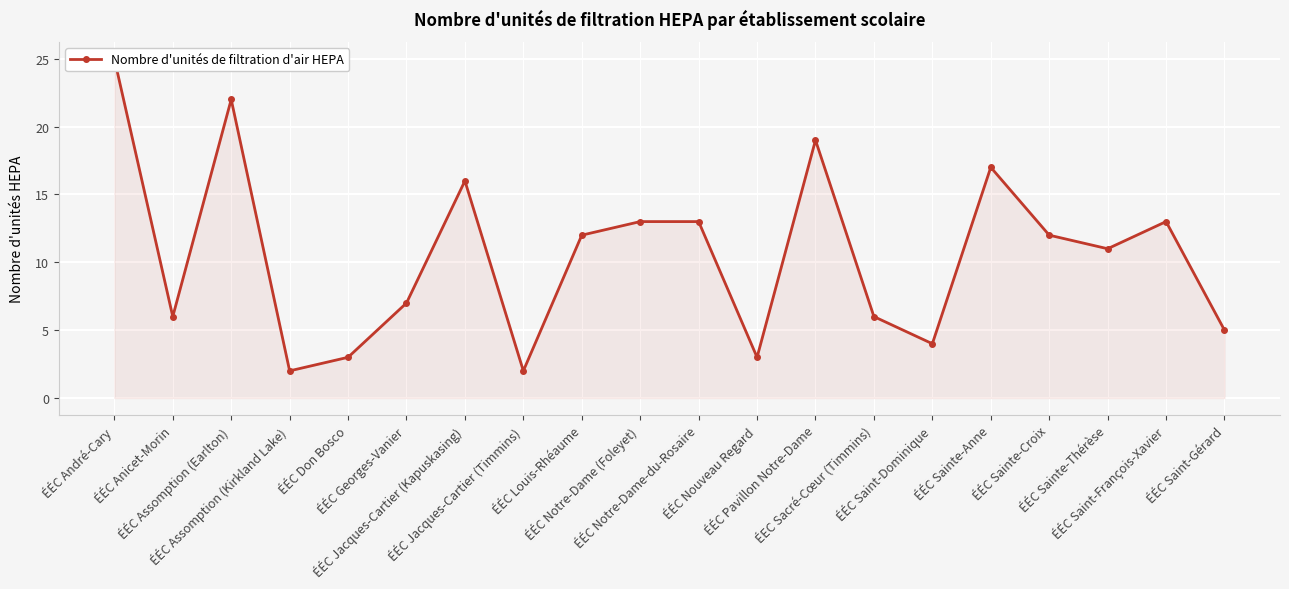

Reading left to right, extract all data points from this chart.

ÉÉC André-Cary=25	ÉÉC Anicet-Morin=6	ÉÉC Assomption (Earlton)=22	ÉÉC Assomption (Kirkland Lake)=2	ÉÉC Don Bosco=3	ÉÉC Georges-Vanier=7	ÉÉC Jacques-Cartier (Kapuskasing)=16	ÉÉC Jacques-Cartier (Timmins)=2	ÉÉC Louis-Rhéaume=12	ÉÉC Notre-Dame (Foleyet)=13	ÉÉC Notre-Dame-du-Rosaire=13	ÉÉC Nouveau Regard=3	ÉÉC Pavillon Notre-Dame=19	ÉEC Sacré-Cœur (Timmins)=6	ÉÉC Saint-Dominique=4	ÉÉC Sainte-Anne=17	ÉÉC Sainte-Croix=12	ÉÉC Sainte-Thérèse=11	ÉÉC Saint-François-Xavier=13	ÉÉC Saint-Gérard=5